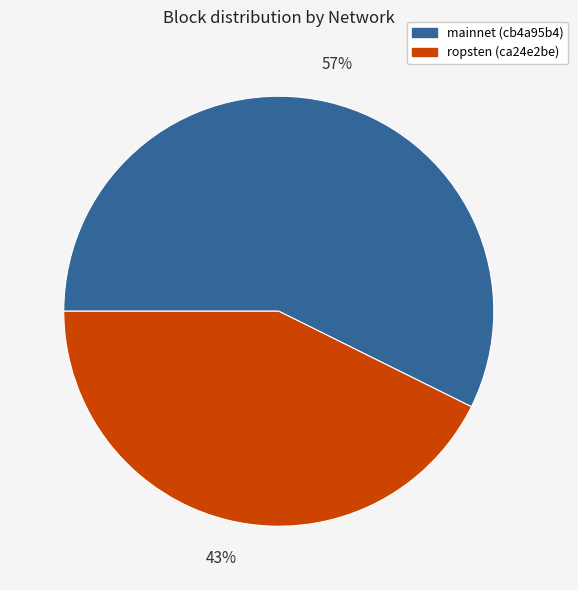

Is there any slice that represents more than half of the pie?

Yes